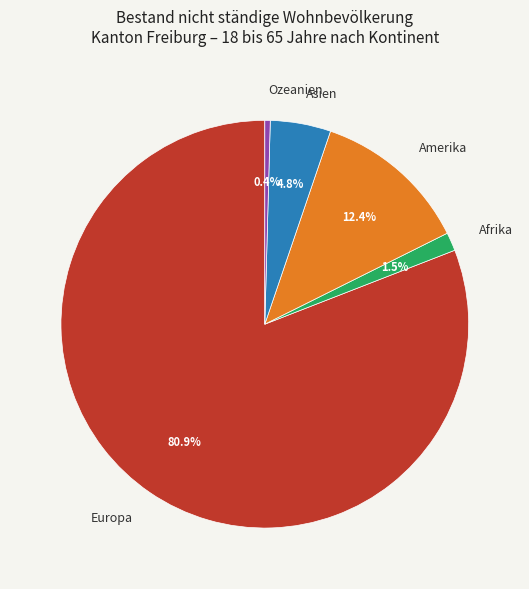

Do Amerika and Ozeanien together represent more than half of the pie?

No